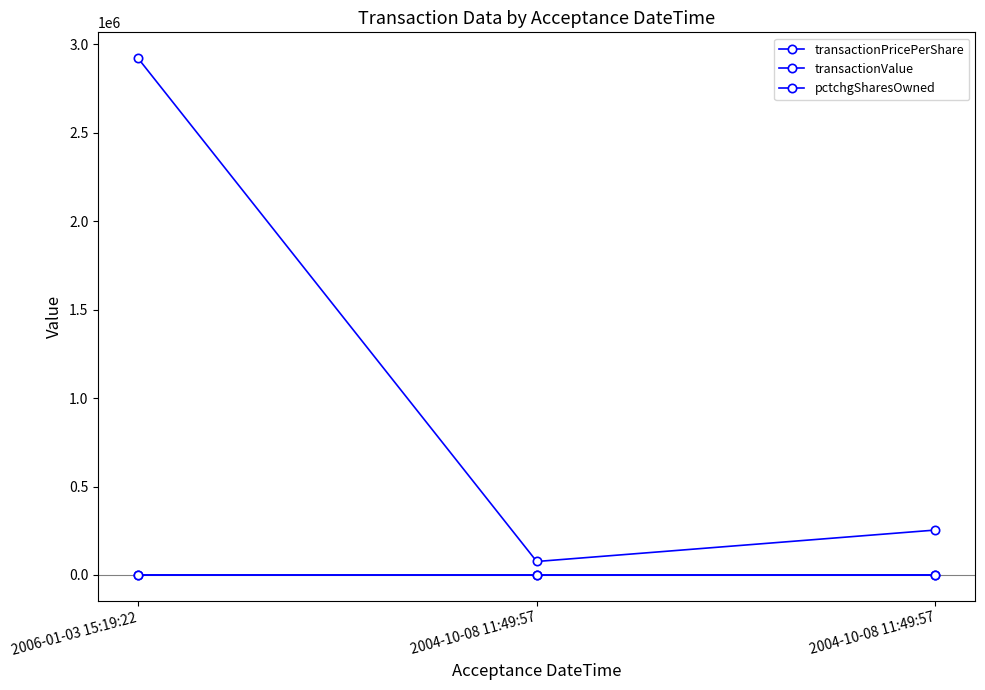

Count the number of data series in this chart.

3